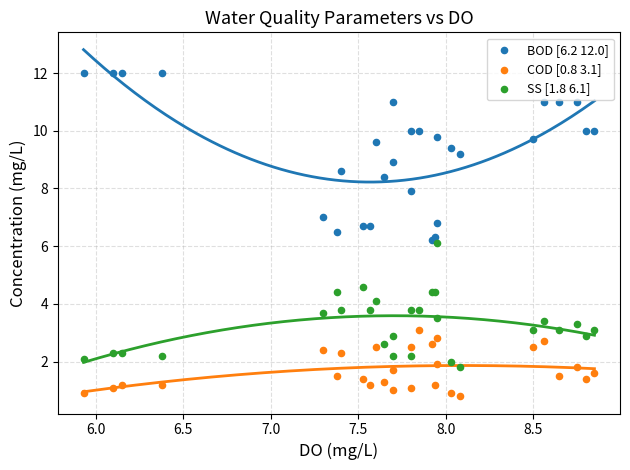

Which series contains the highest Y value?

BOD [6.2 12.0]